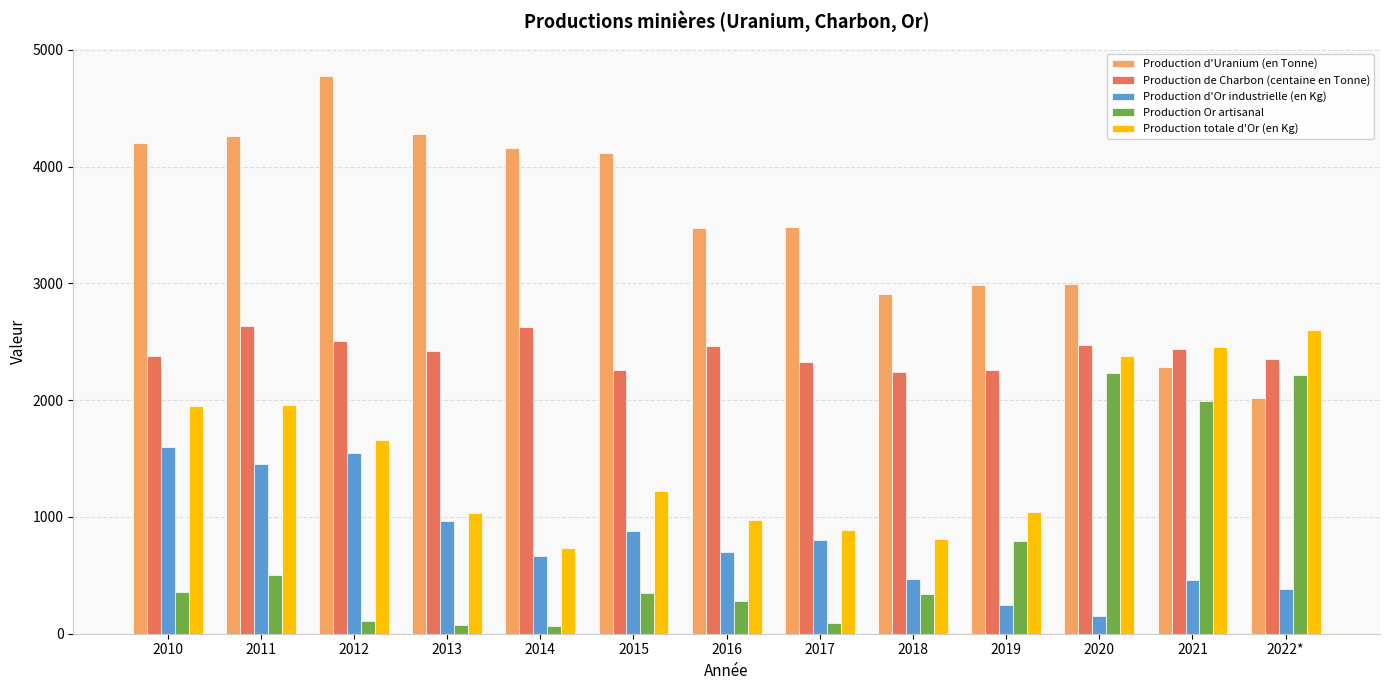

The Production totale d'Or (en Kg) series shows 1062.3 at 2014. True or false?

False